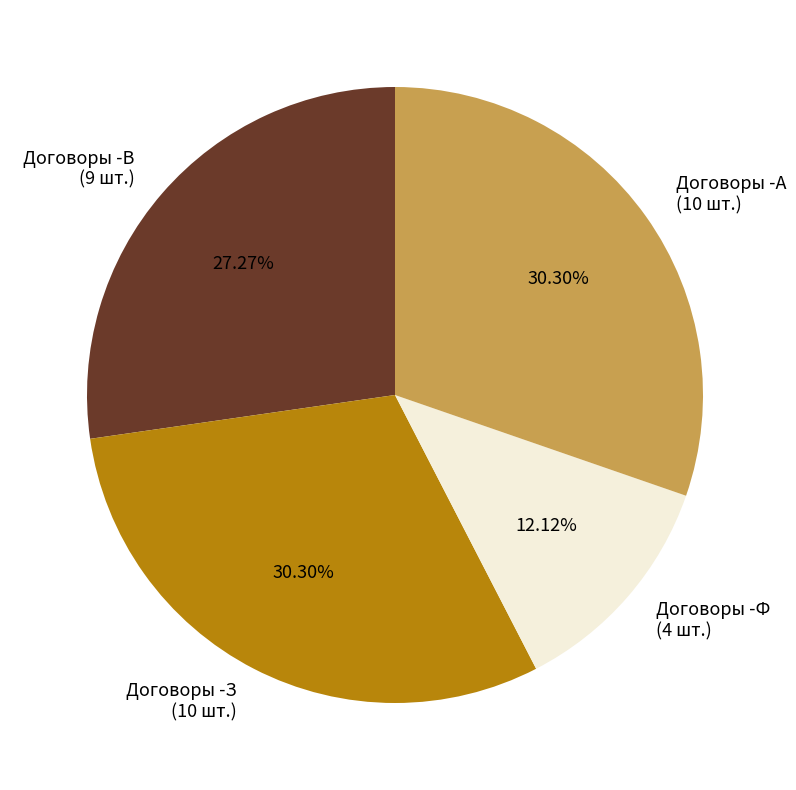

Between Договоры -З and Договоры -В, which is larger?

Договоры -З